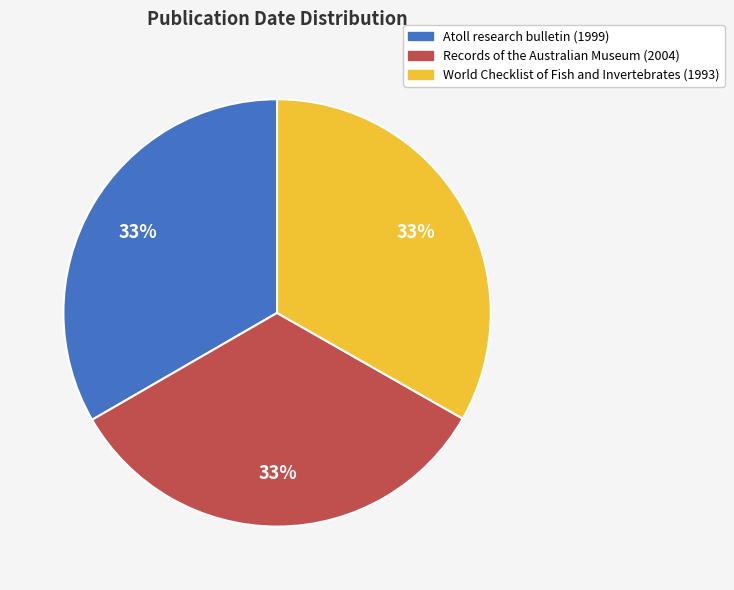

How many slices are in this pie chart?

3